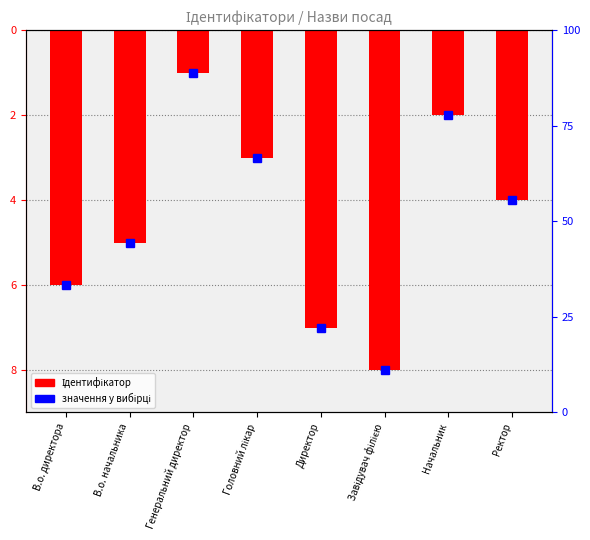

Reading left to right, transcribe all the data shown in this chart.

В.о. директора=-6	В.о. начальника=-5	Генеральний директор=-1	Головний лікар=-3	Директор=-7	Завідувач філією=-8	Начальник=-2	Ректор=-4